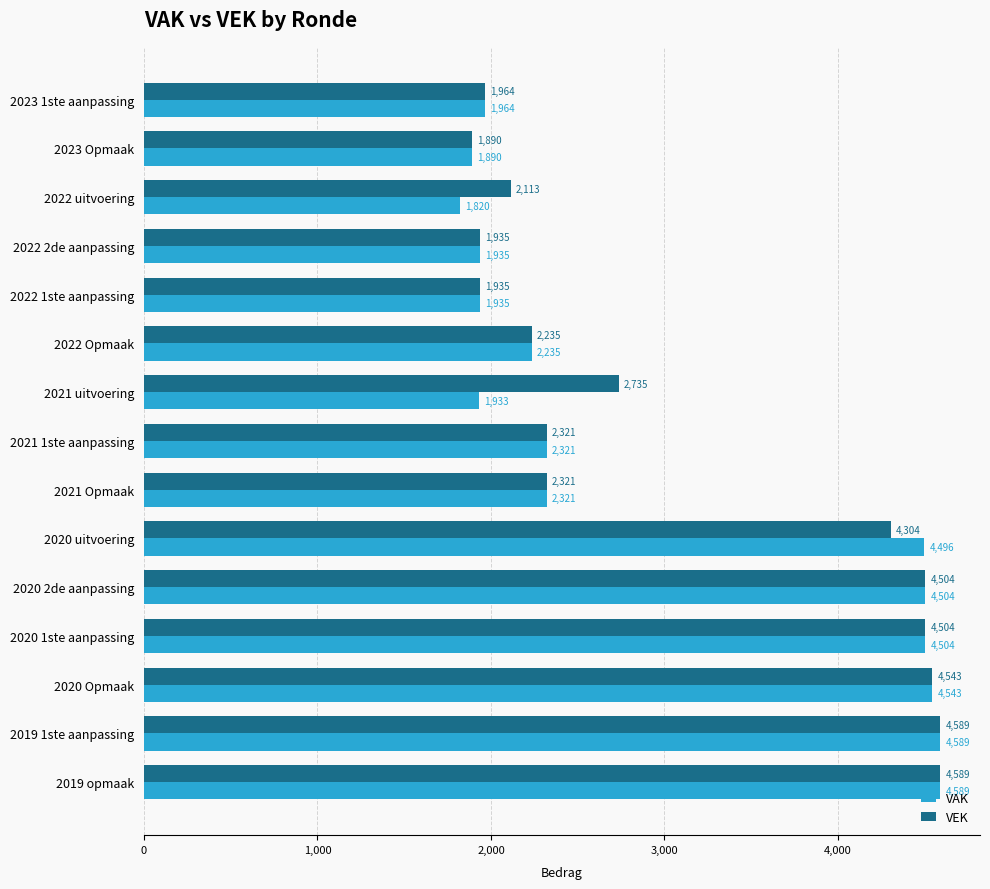

The value of VEK at 2020 uitvoering is 1729. True or false?

False